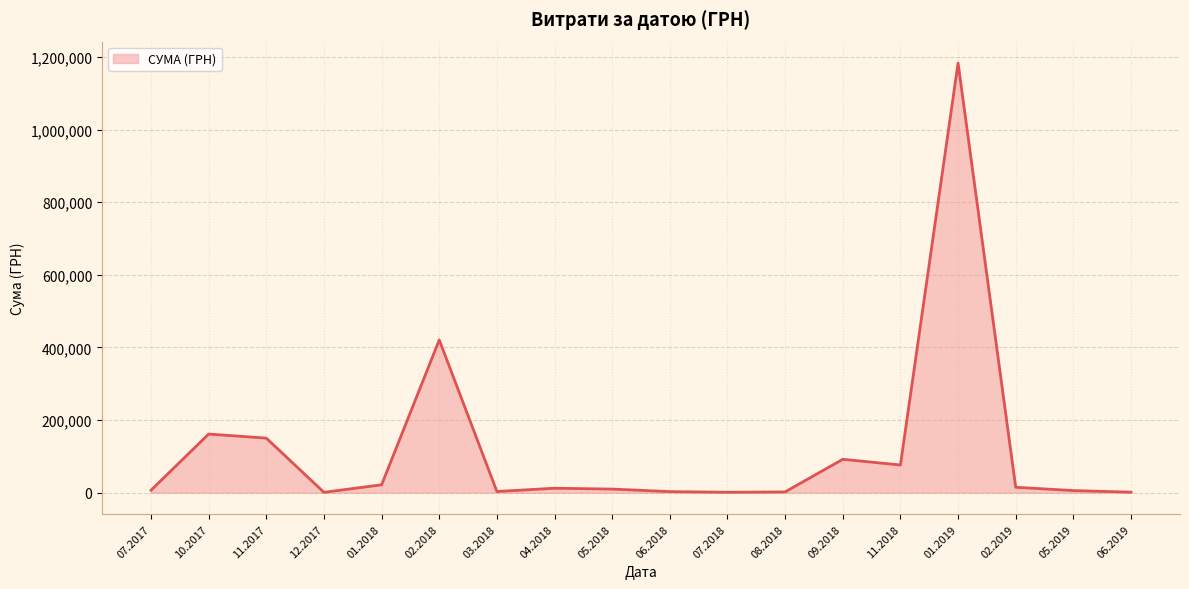

What is the greatest value displayed?

1182841.9